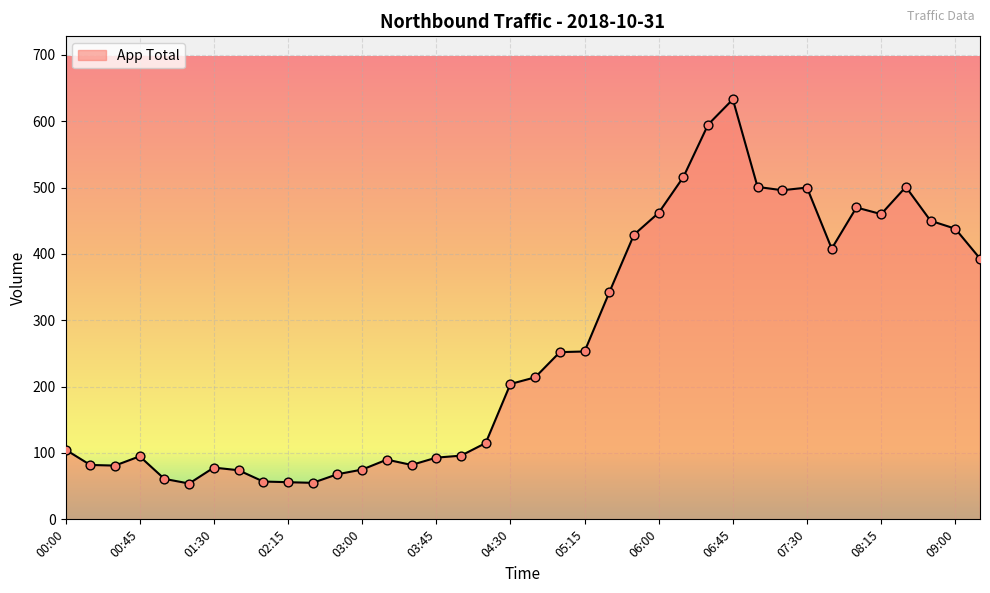

What is the maximum value shown in the chart?

633